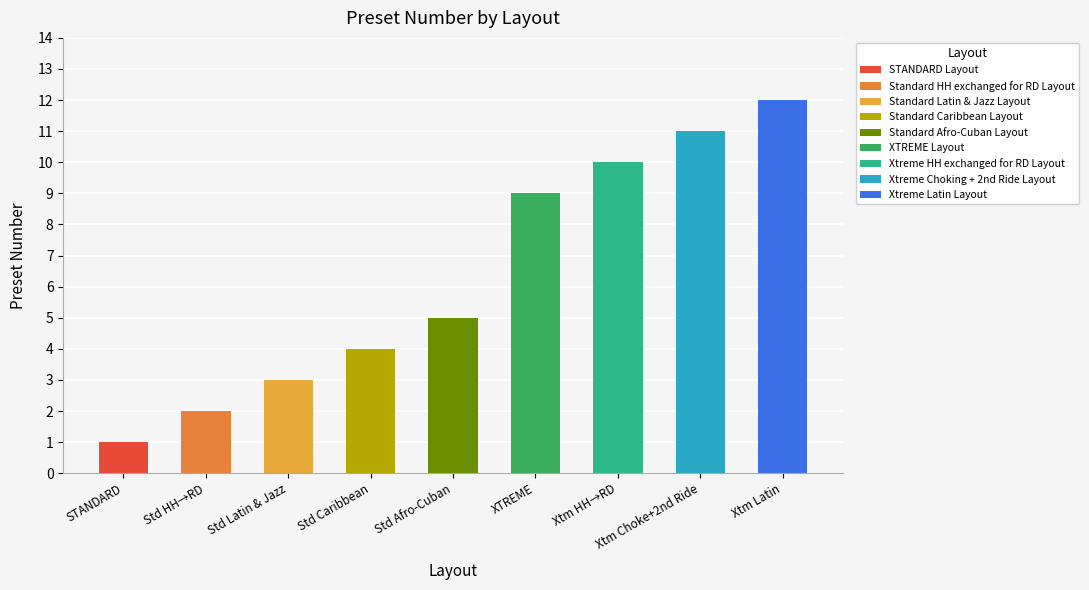

Read the value at Standard Caribbean Layout.

4